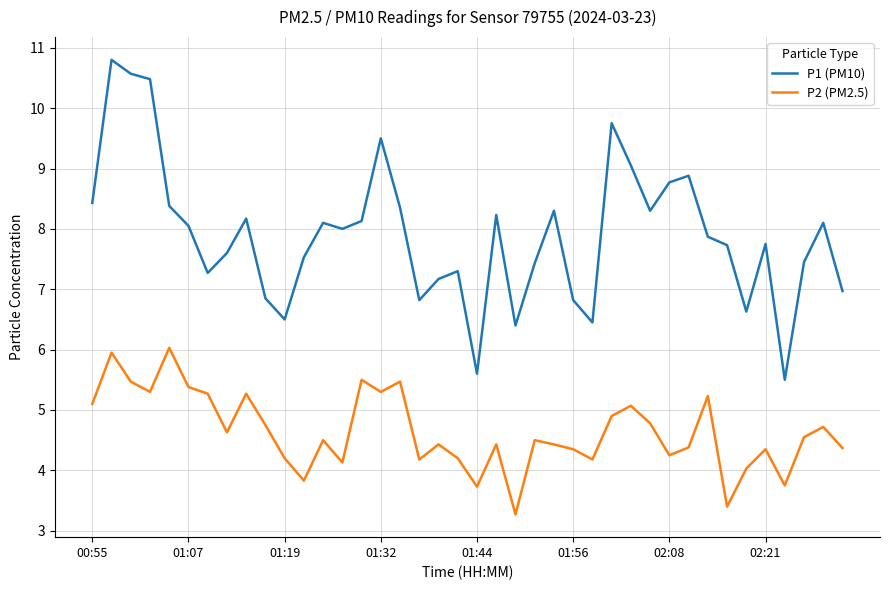

True or false: P1 (PM10) and P2 (PM2.5) cross at least once.

False